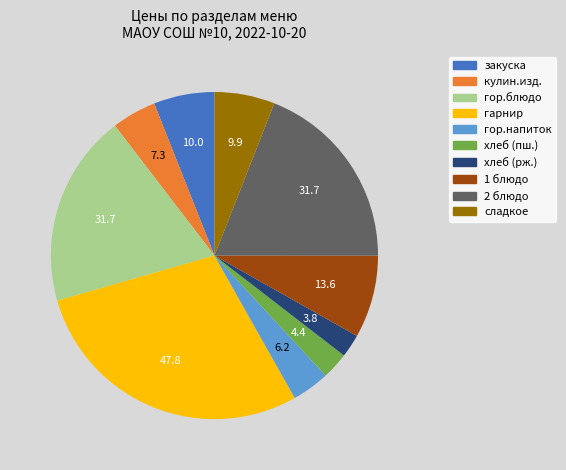

How many slices are in this pie chart?

10